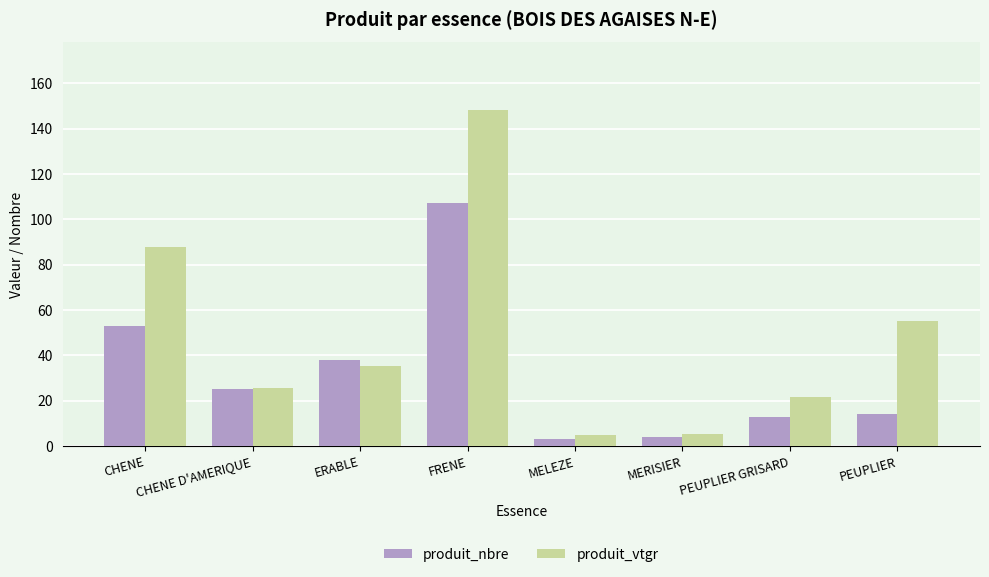

Which series has the largest total across all categories?

produit_vtgr